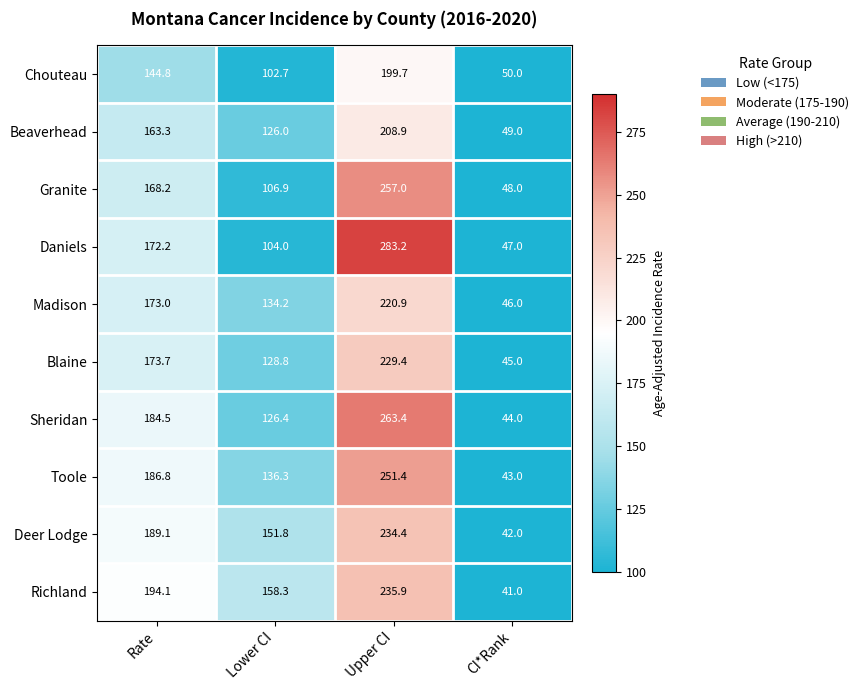

What is the lowest value of the Richland series?

41.0